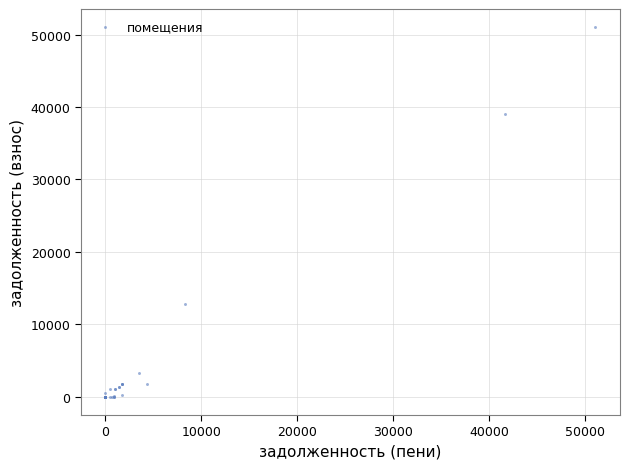

What Y value in the scatter plot is closest to 25497?

12767.4